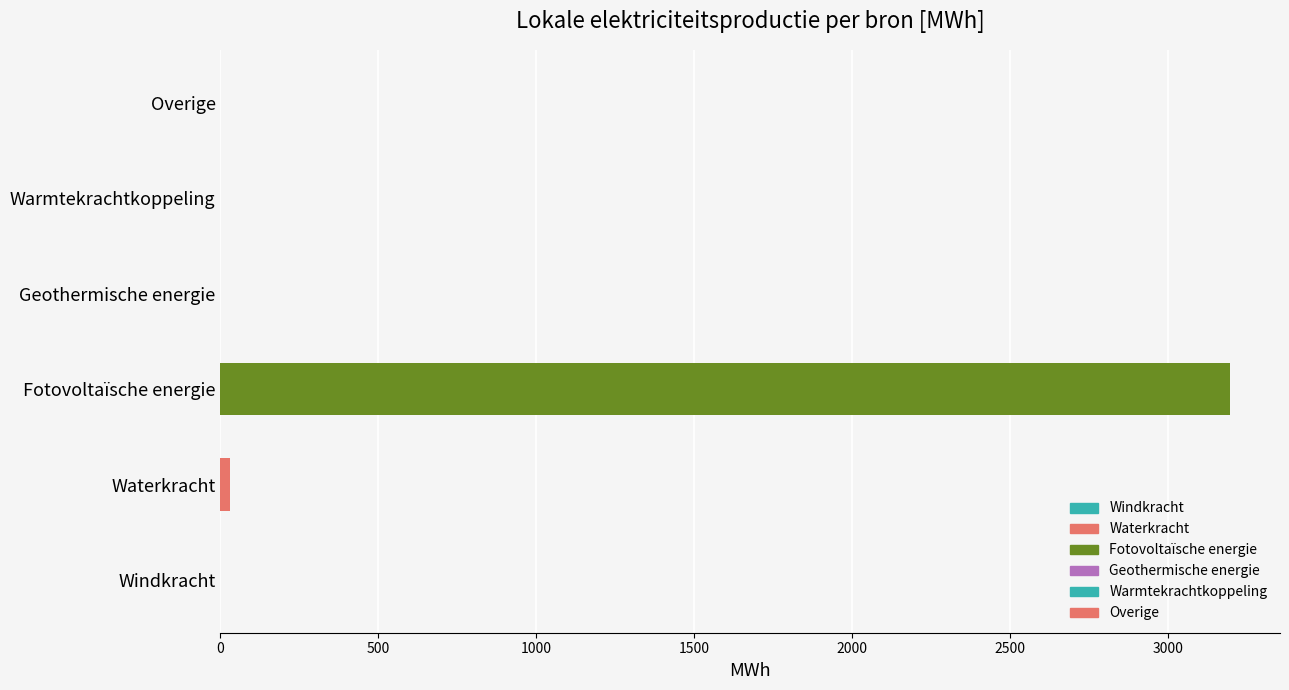

Reading bottom to top, transcribe all the data shown in this chart.

Windkracht=0.0	Waterkracht=29.1	Fotovoltaïsche energie=3194.3	Geothermische energie=0.0	Warmtekrachtkoppeling=0.0	Overige=0.0